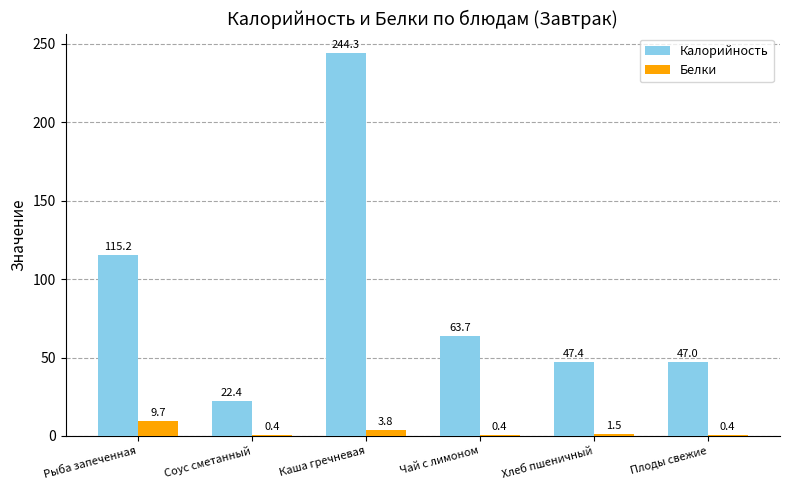

Which series changed the most between Чай с лимоном and Хлеб пшеничный?

Калорийность